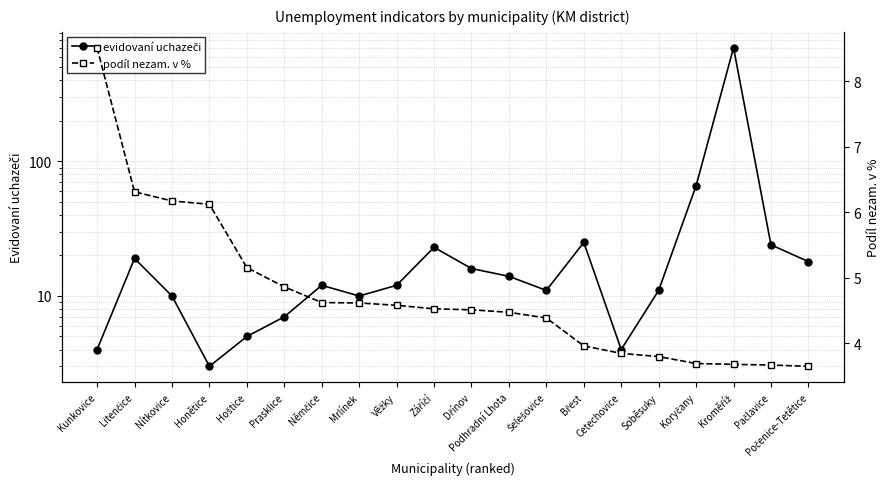

At Litenčice, list the series in order from smallest to largest.

podíl nezam. v %, evidovaní uchazeči